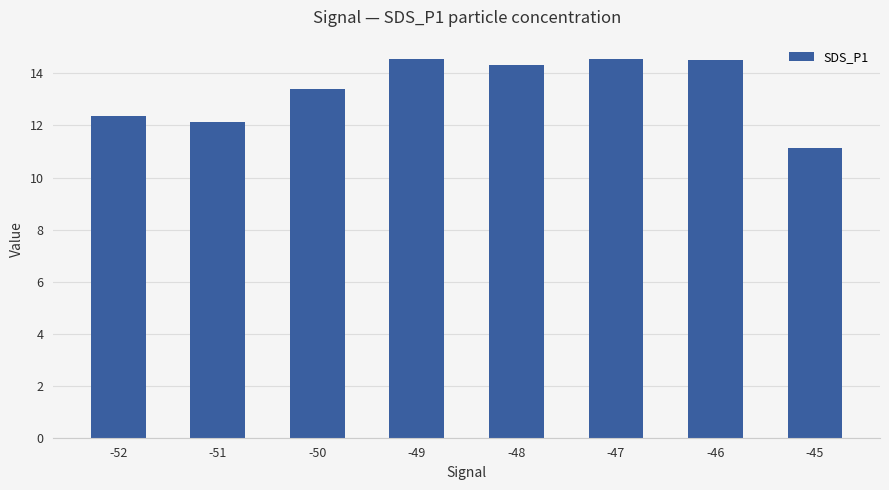

What is the maximum value shown in the chart?

14.6